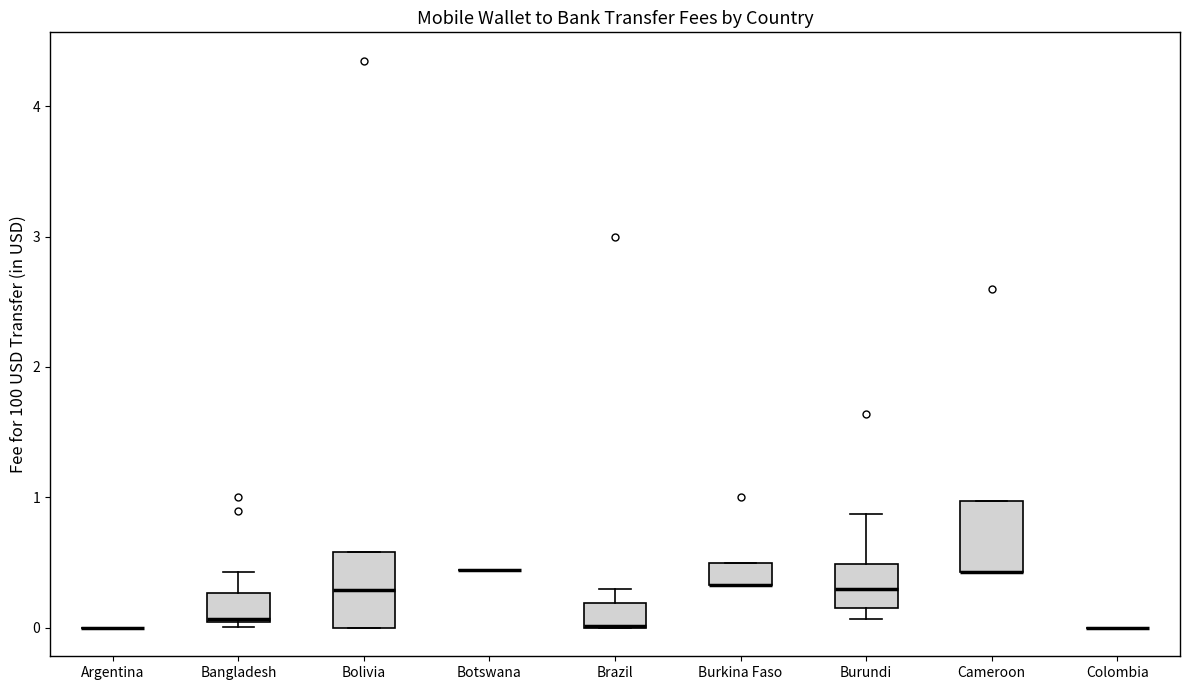

Where is the lower edge of the box for Burkina Faso on the y-axis? The values are not printed on the chart, so give them approximately, as read against the axis.

0.3